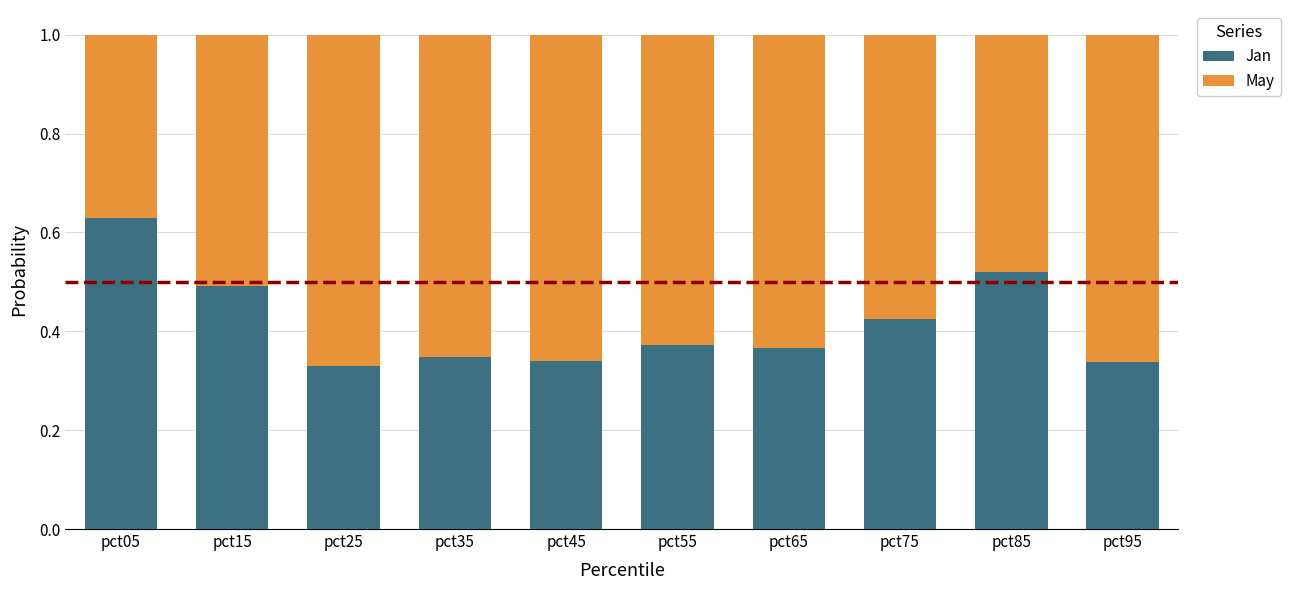

Is it true that Jan equals 0.2 at pct35?

False